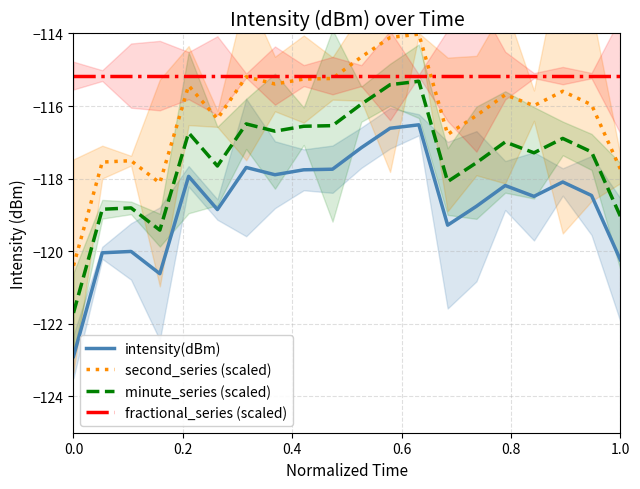

The minute_series (scaled) series shows -210.2 at 1.0. True or false?

False